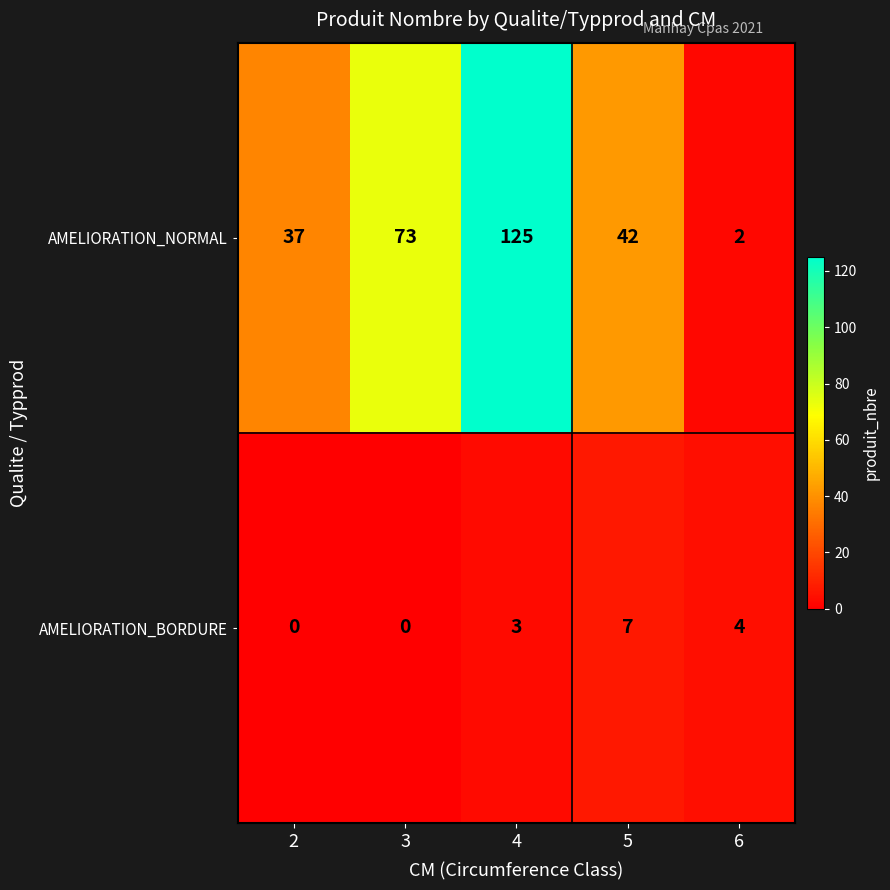

How many data points in AMELIORATION_NORMAL are less than 42?

2